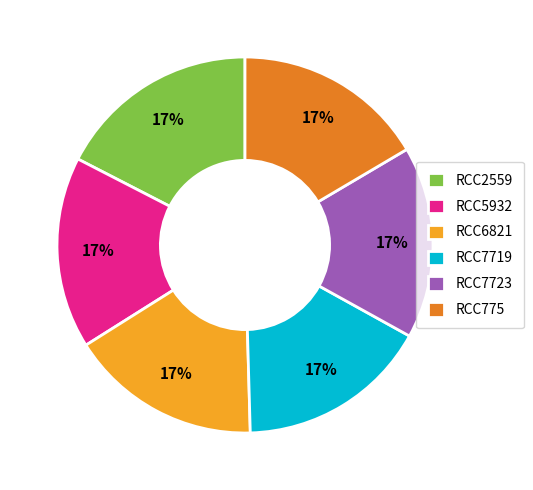

To the nearest percent, what percentage of the pie is RCC2559?

17%